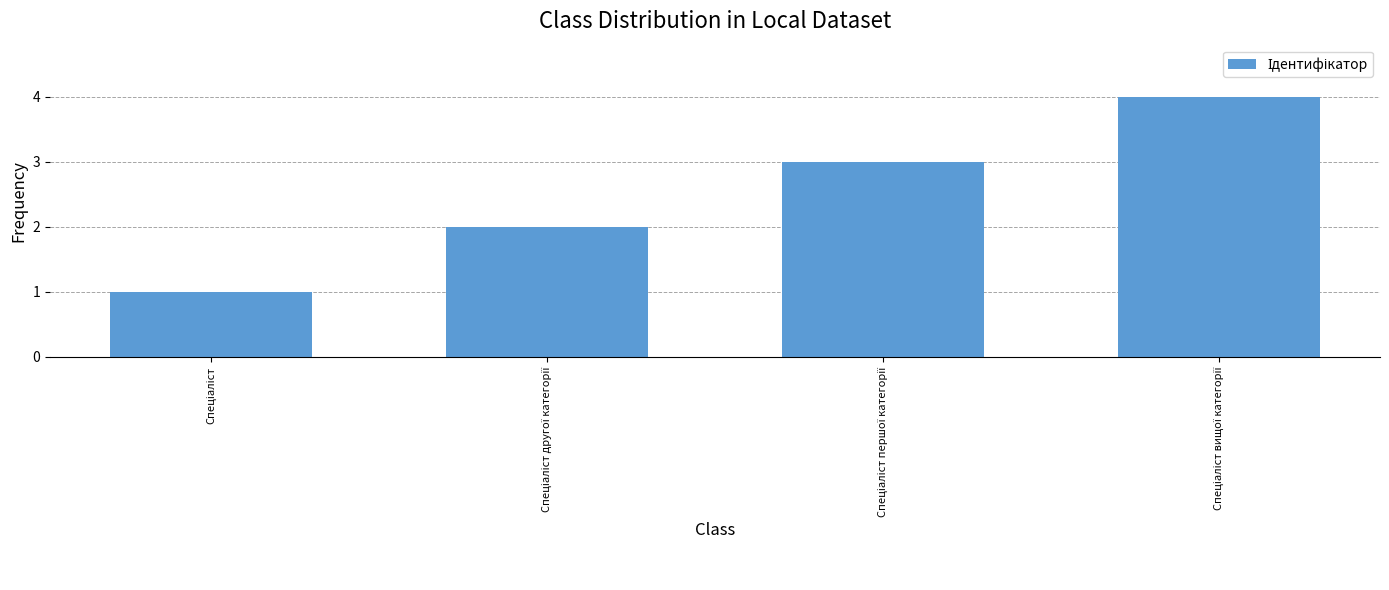

What is the sum of all values?

10